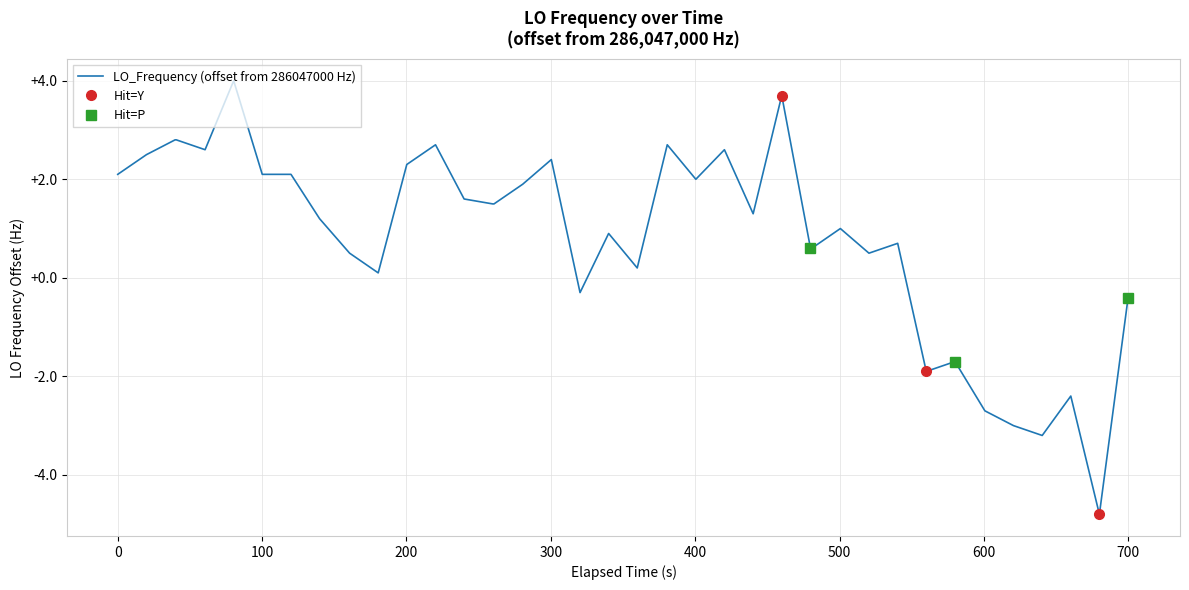

What is the maximum value for LO_Frequency (offset from 286047000 Hz)?

4.0